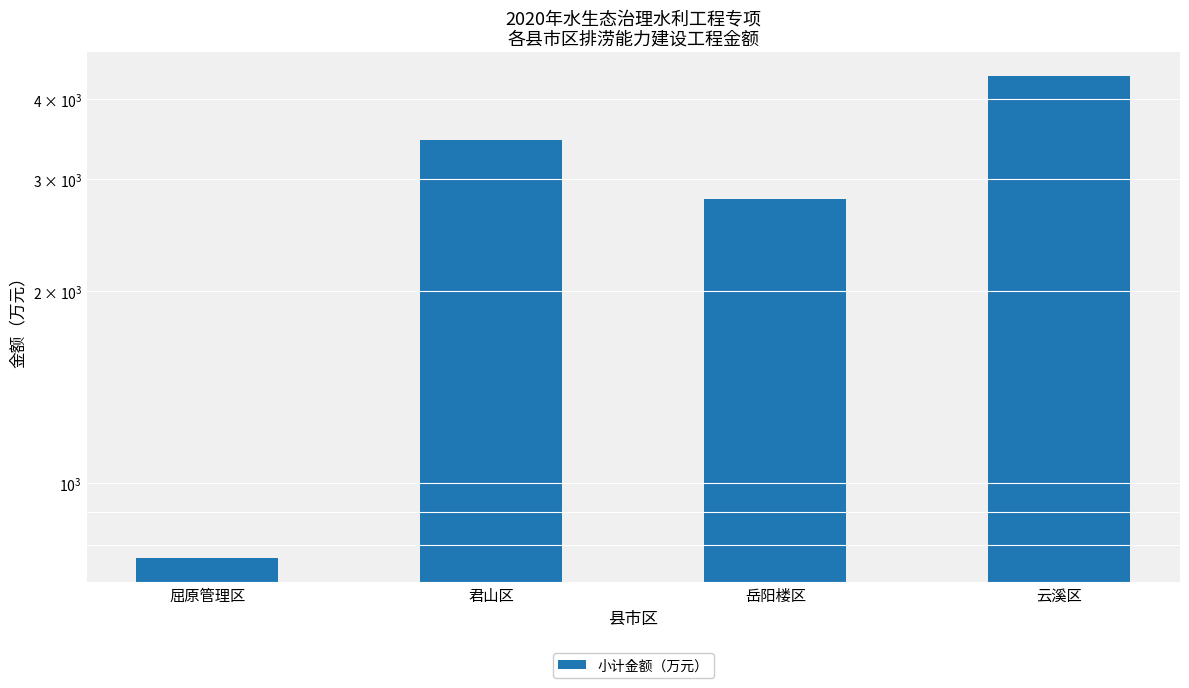

Reading right to left, list all the values displayed in this chart.

云溪区=4344	岳阳楼区=2788	君山区=3447	屈原管理区=763